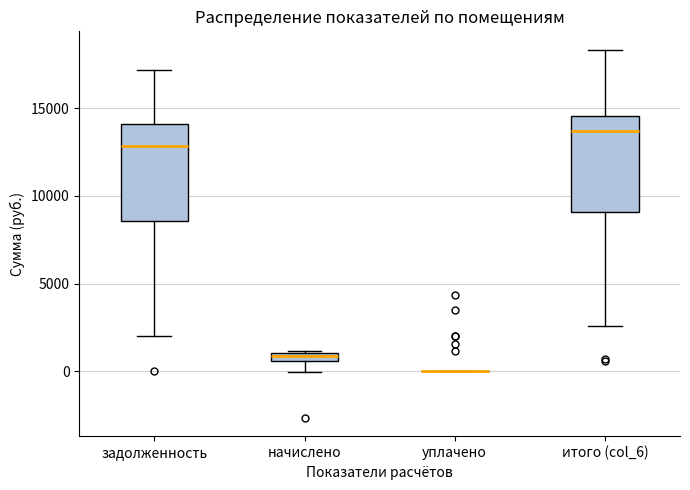

Where is the upper edge of the box for задолженность on the y-axis? The values are not printed on the chart, so give them approximately, as read against the axis.

14000